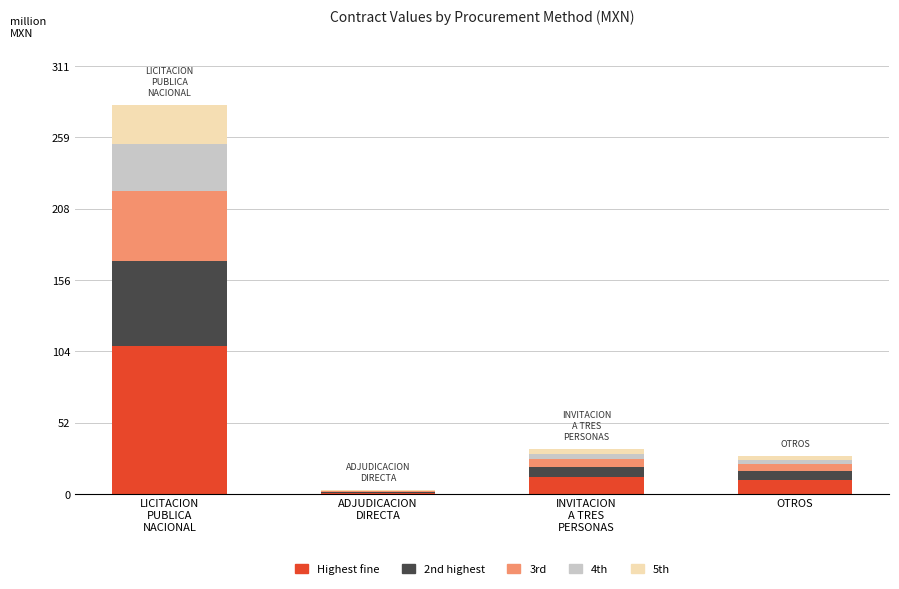

Is it true that 5th equals 148877.3 at ADJUDICACION
DIRECTA?

False